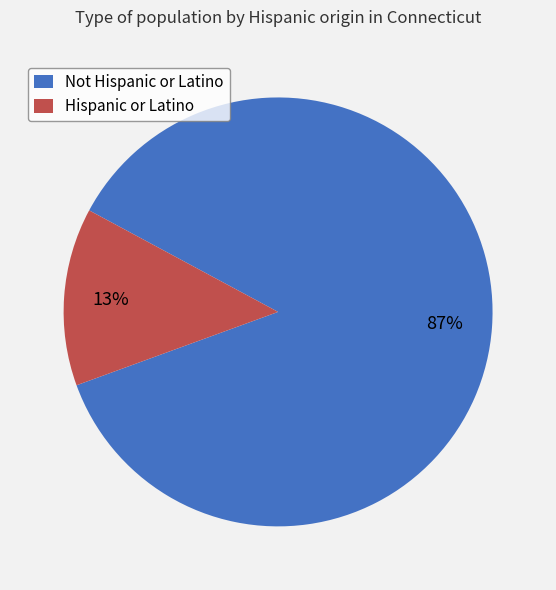

Does Not Hispanic or Latino account for over 50% of the chart?

Yes